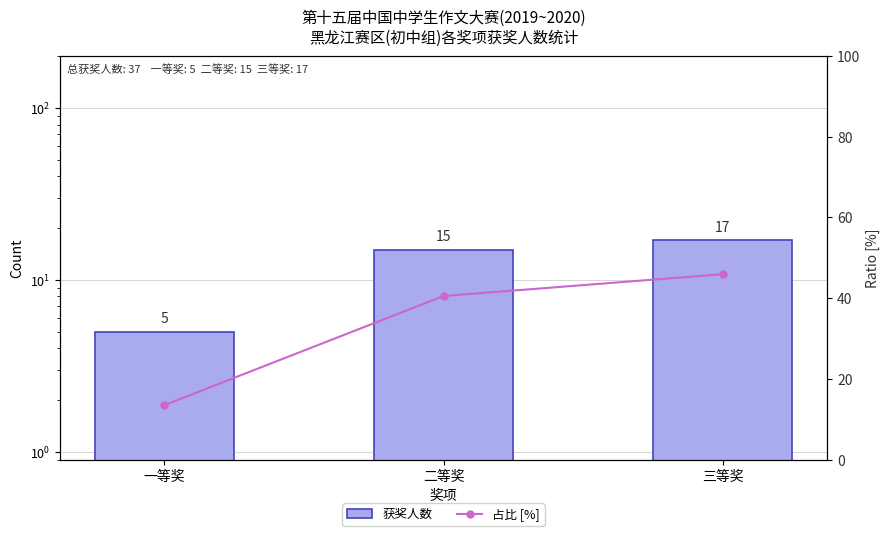

Reading left to right, transcribe all the data shown in this chart.

获奖人数: 5.0	15.0	17.0
占比 [%]: 13.5	40.5	45.9